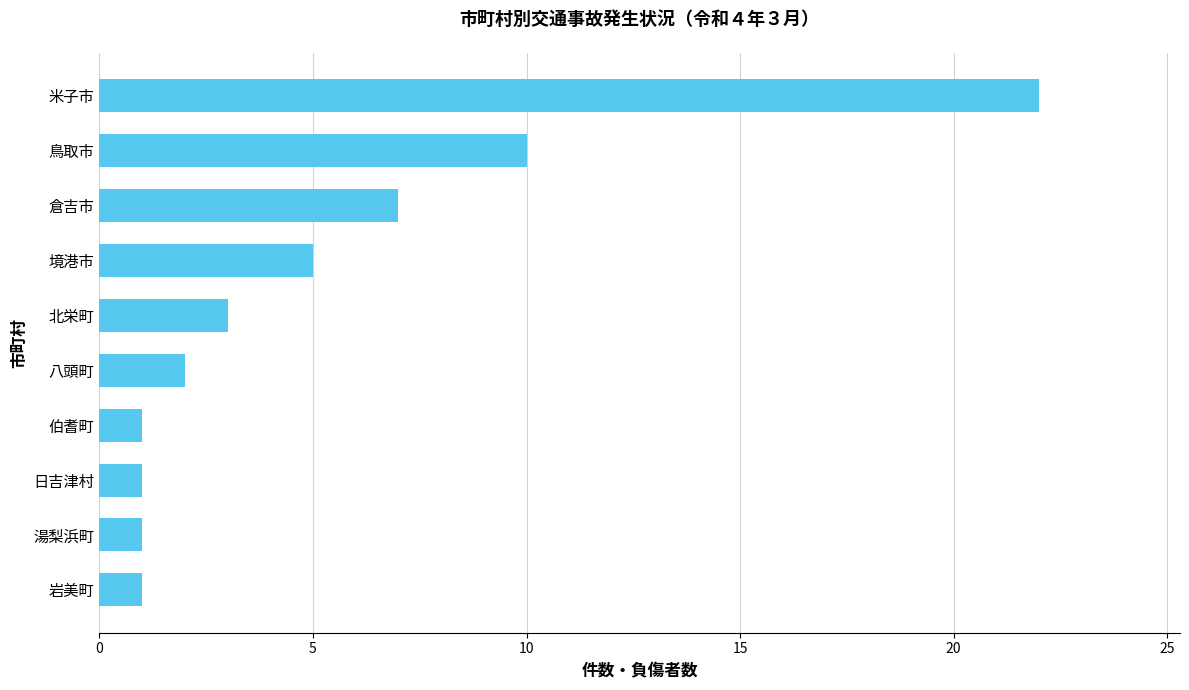

Is it true that the value at 米子市 is 22?

True